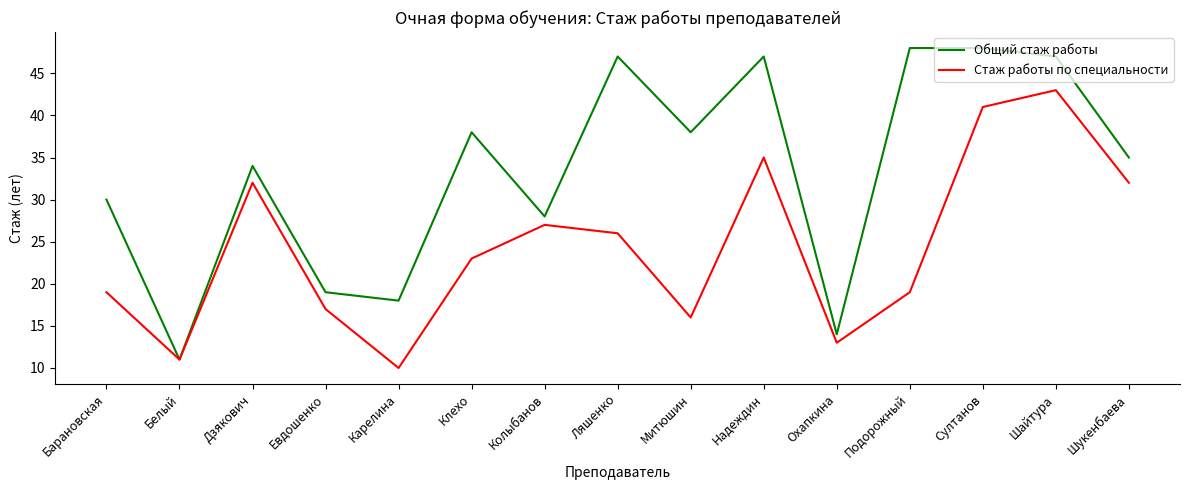

What is the minimum value shown in the chart?

10